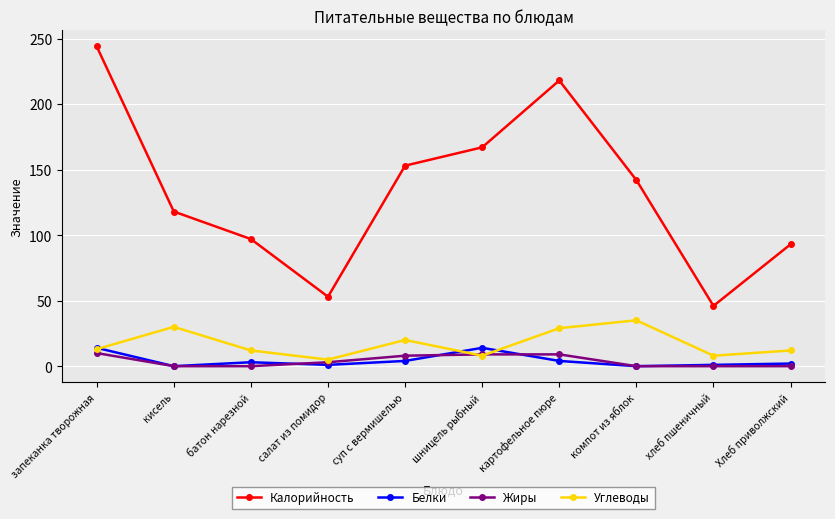

Which category has the lowest value in the Калорийность series?

хлеб пшеничный